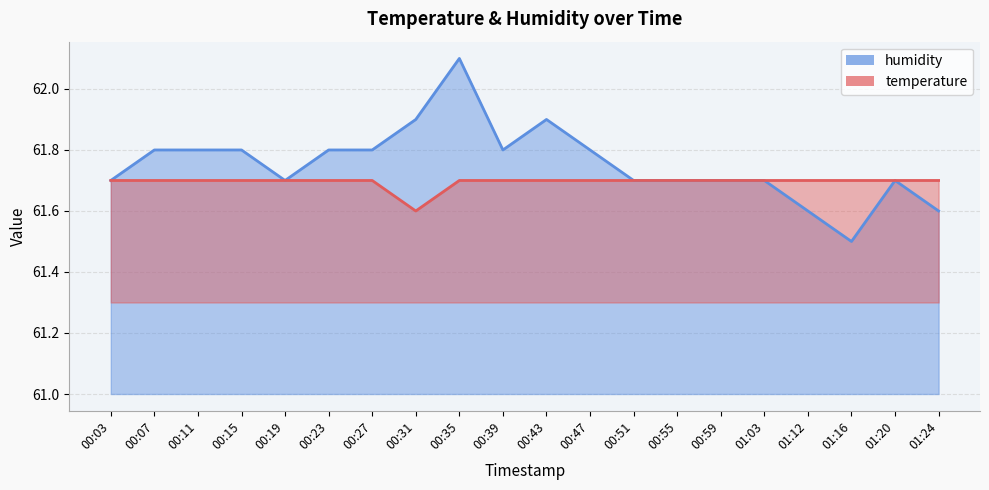

What is the difference between the second highest and minimum values in the humidity series?

0.4